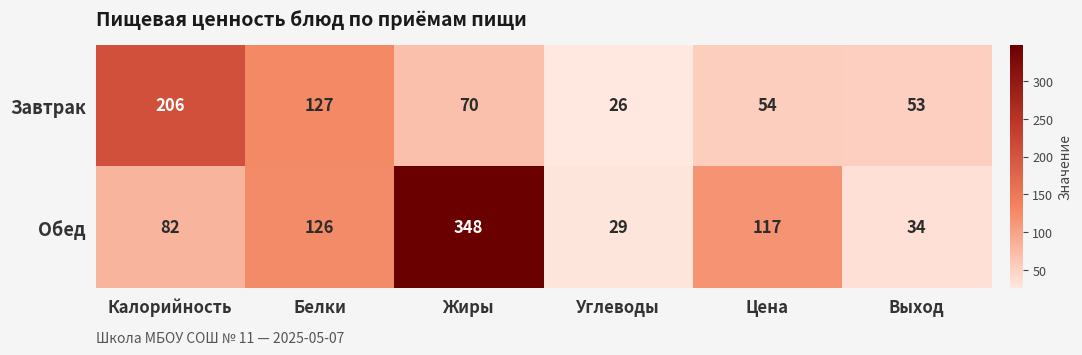

How many data points does each series have?

6